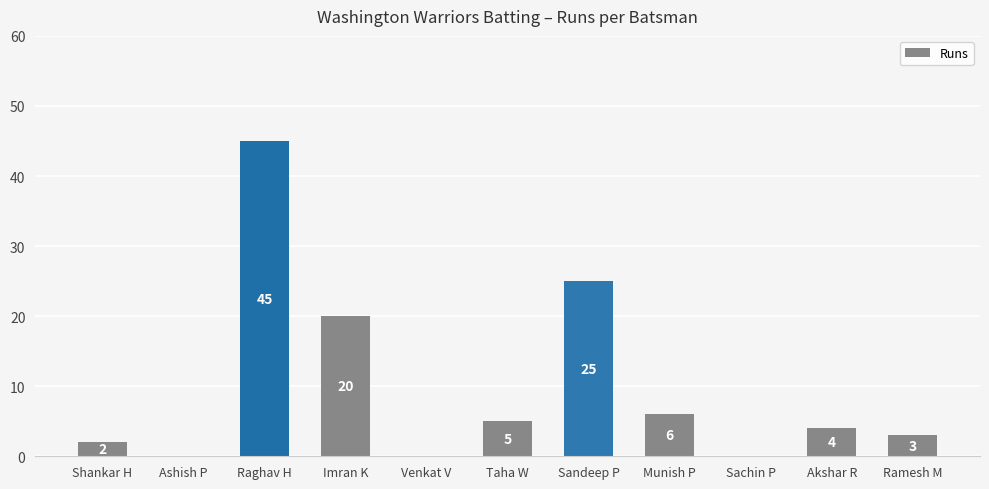

How many values are above zero?

8